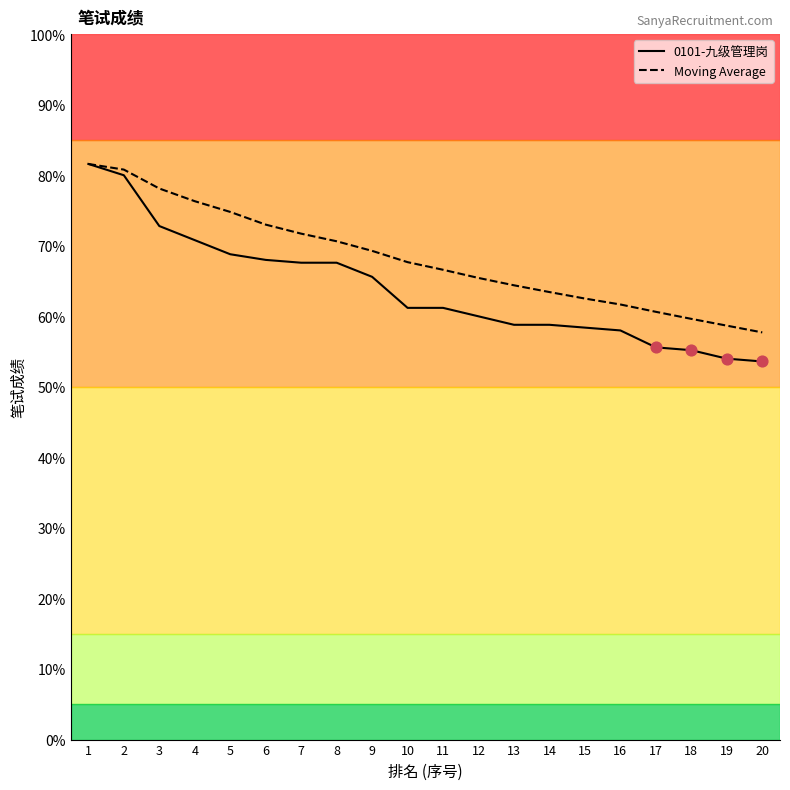

Is the value of Moving Average at 12 greater than the value of 0101-九级管理岗 at 1?

No